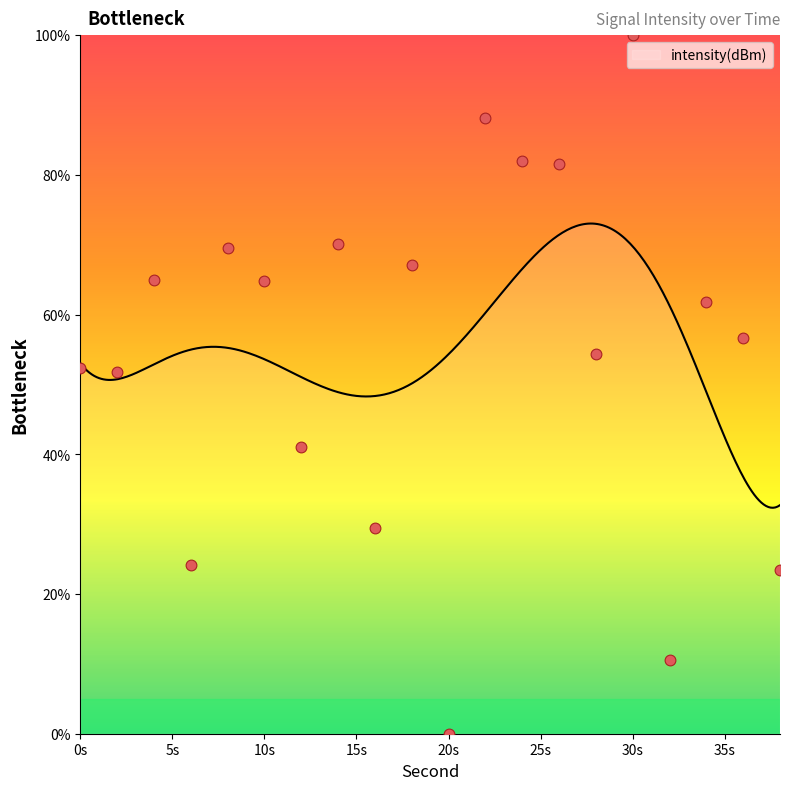

What is the change in value from 10 to 24?

+17.2